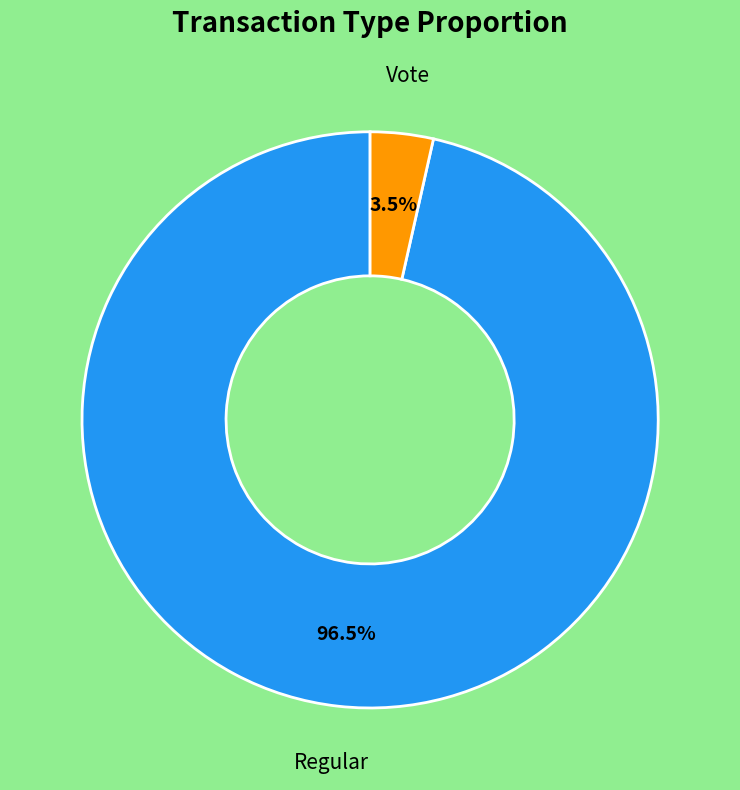

How much of the chart is everything except Regular?

3.5%